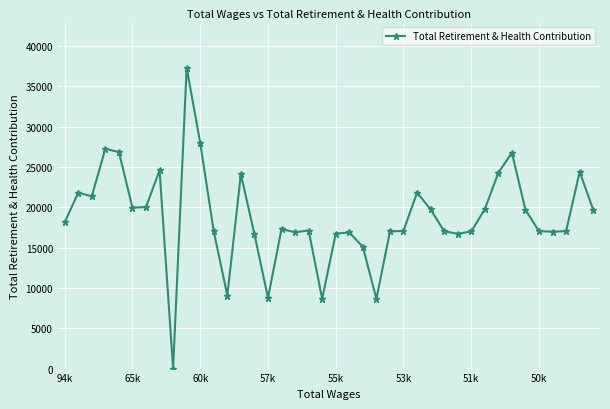

How many series are shown in this chart?

1